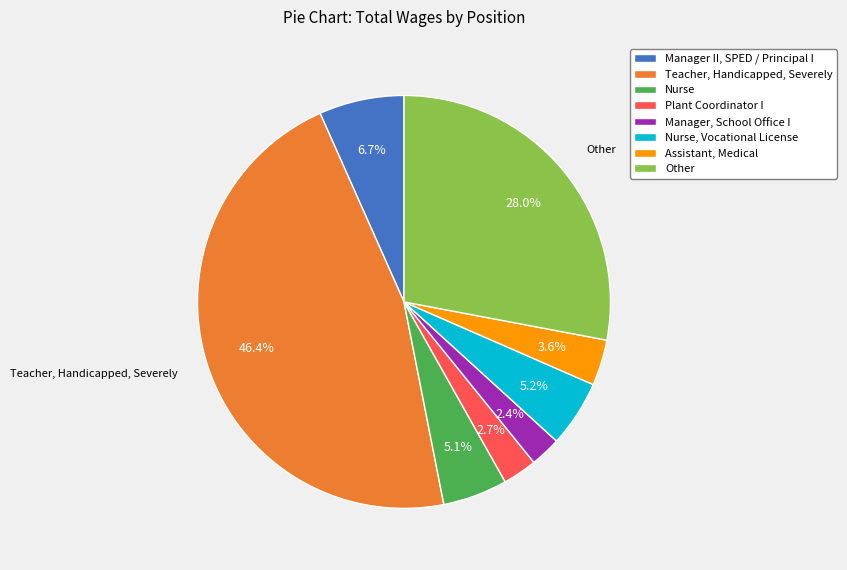

Approximately how many times larger is the value at Nurse, Vocational License compared to Other?

0.2